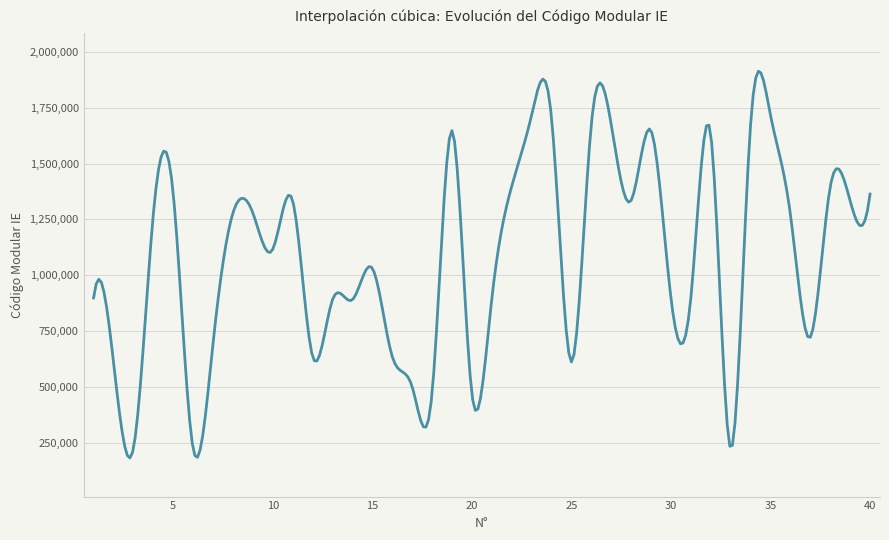

What is the difference between the maximum and minimum values?

1728541.1